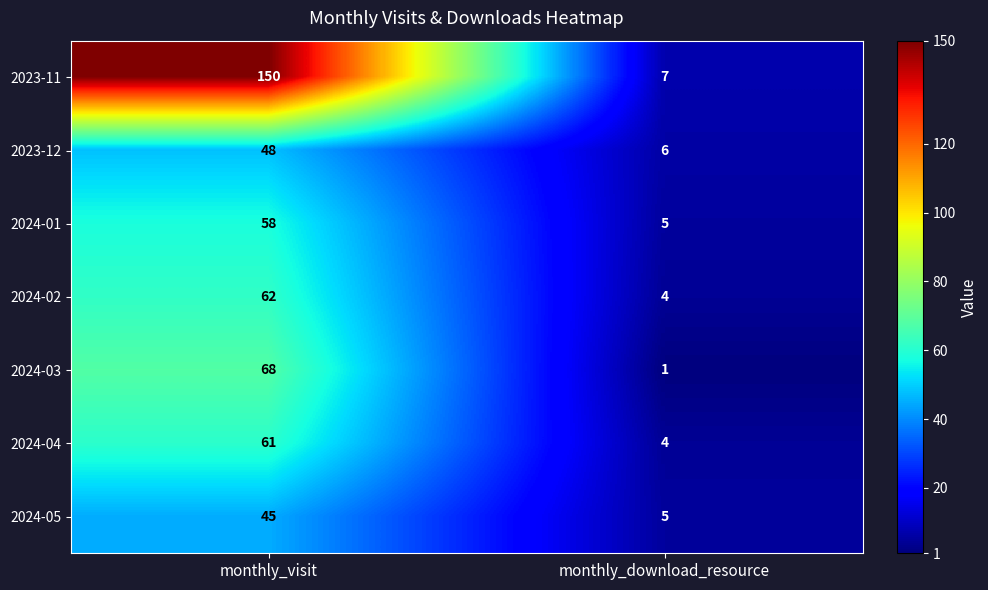

True or false: 2023-12 has a value of 6 at monthly_download_resource.

True